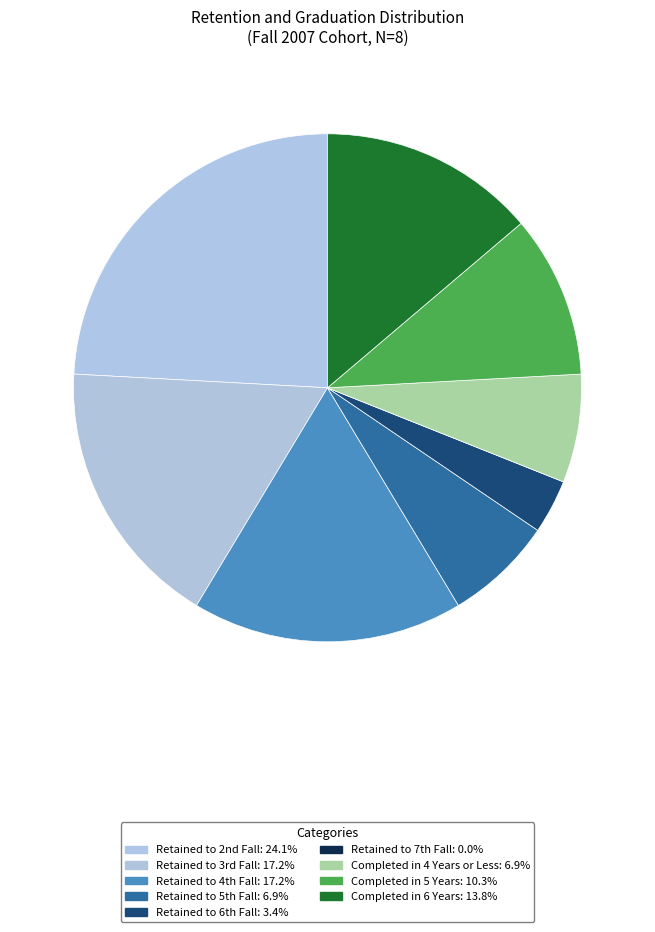

The Completed in 5 Years slice represents 10% of the pie. True or false?

True